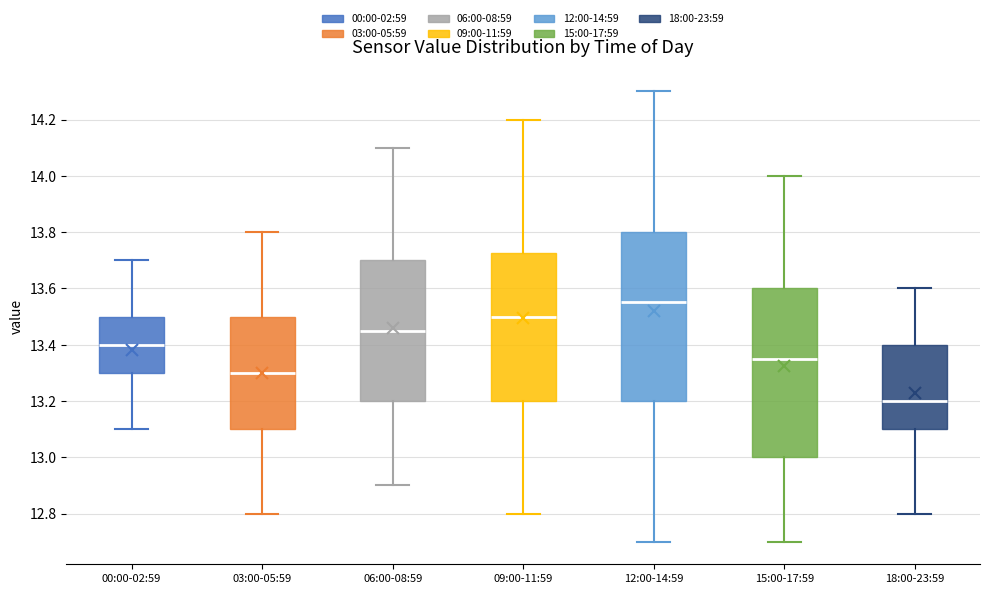

Reading left to right, transcribe this box plot: for each box, give where its median line is, the range the box spans, and where its two whiskers end, as read against the y-axis. The values are not printed on the chart, so give them approximately, as read against the axis.

00:00-02:59: median 13.40, box 13.30 to 13.50, whiskers 13.10 to 13.70
03:00-05:59: median 13.30, box 13.10 to 13.50, whiskers 12.80 to 13.80
06:00-08:59: median 13.46, box 13.20 to 13.70, whiskers 12.90 to 14.10
09:00-11:59: median 13.50, box 13.20 to 13.72, whiskers 12.80 to 14.20
12:00-14:59: median 13.56, box 13.20 to 13.80, whiskers 12.70 to 14.30
15:00-17:59: median 13.36, box 13.00 to 13.60, whiskers 12.70 to 14.00
18:00-23:59: median 13.20, box 13.10 to 13.40, whiskers 12.80 to 13.60